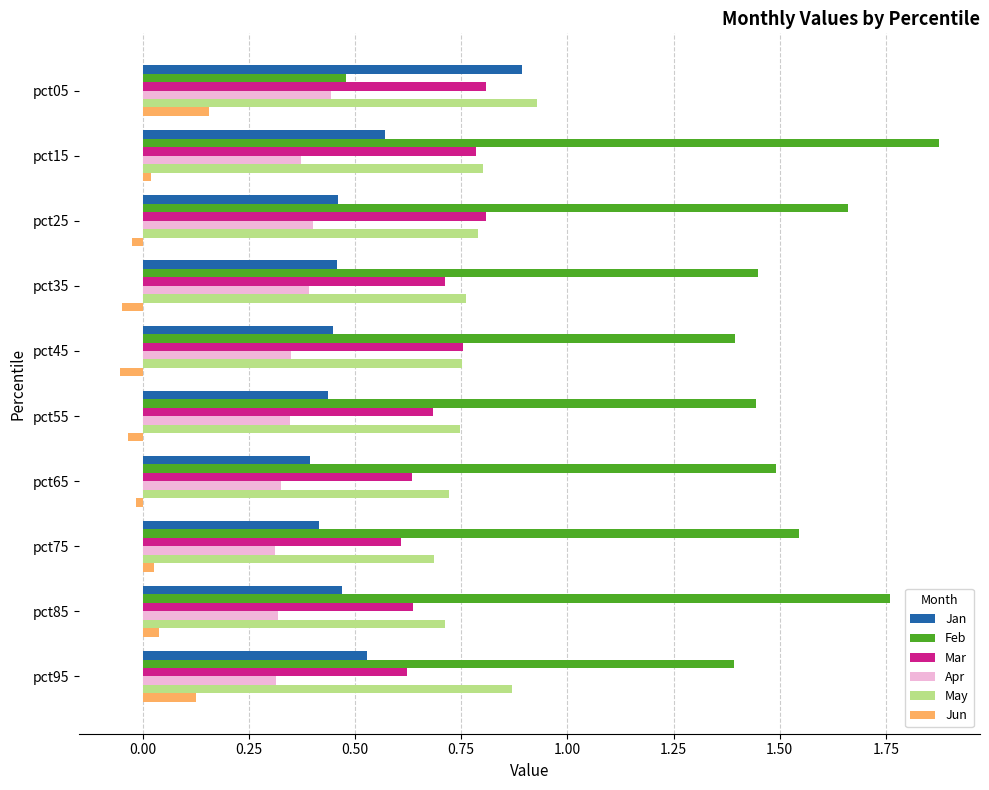

How many May values are between 0 and 1?

10